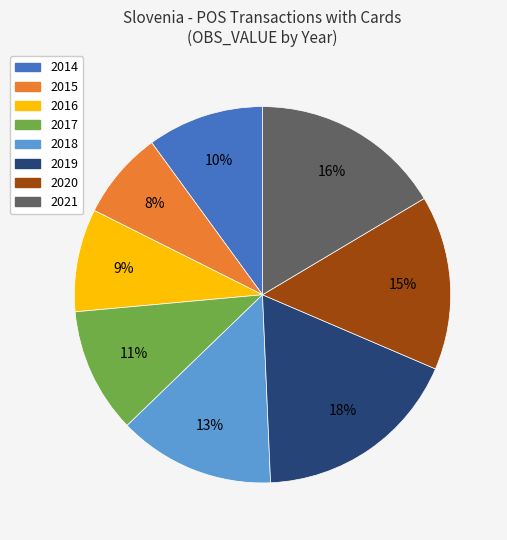

Rank the categories by value from highest to lowest.

2019, 2021, 2020, 2018, 2017, 2014, 2016, 2015